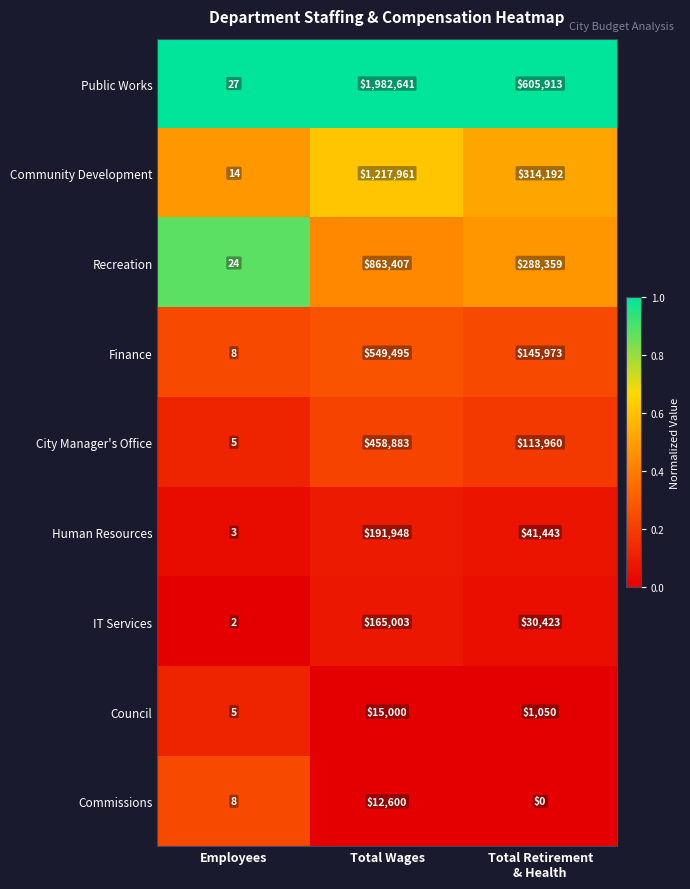

What value does the IT Services series have at Total Wages, to the nearest 100?

165000